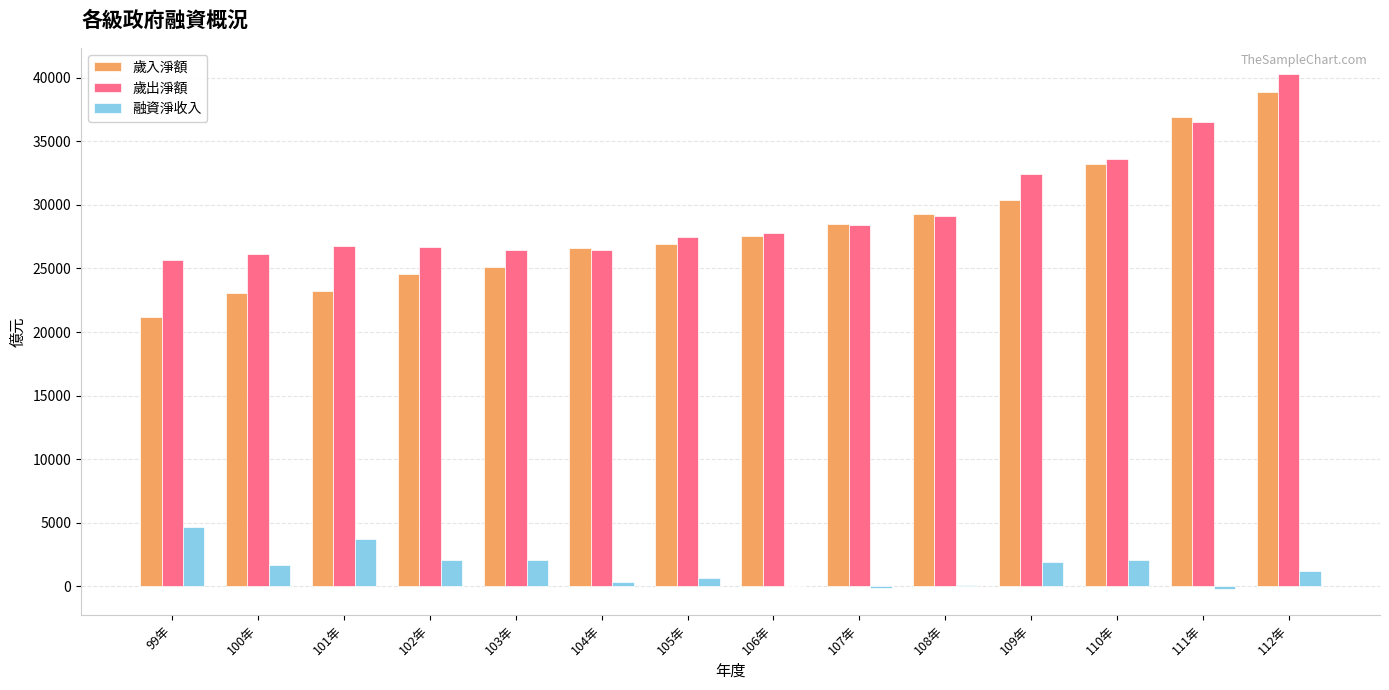

Which label corresponds to the largest value in the chart?

112年